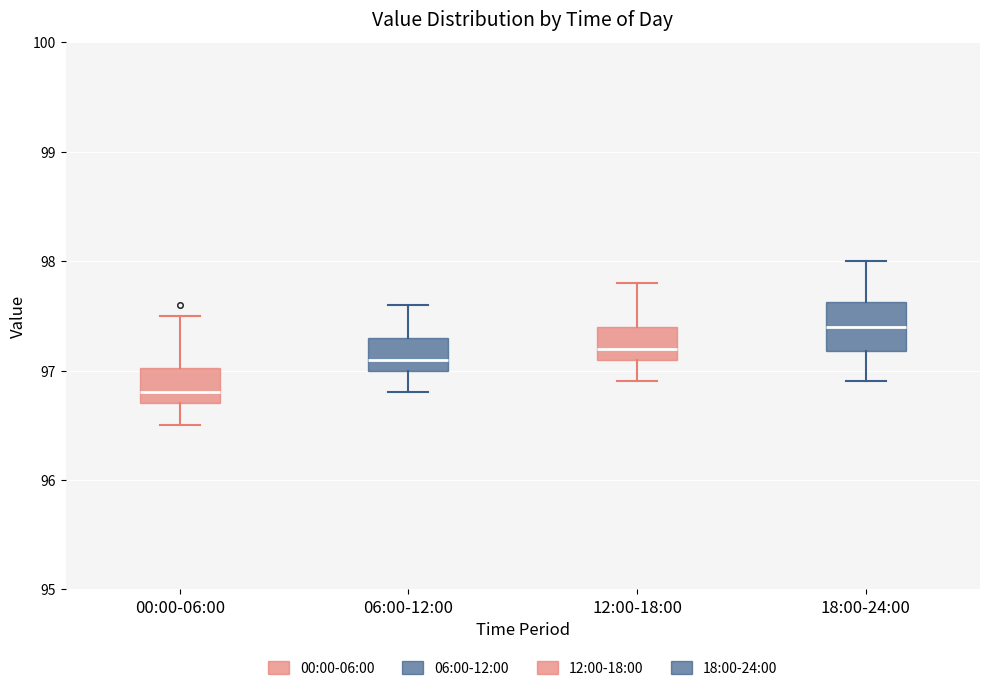

Comparing the boxes themselves (not the whiskers), which one is the tallest?

18:00-24:00